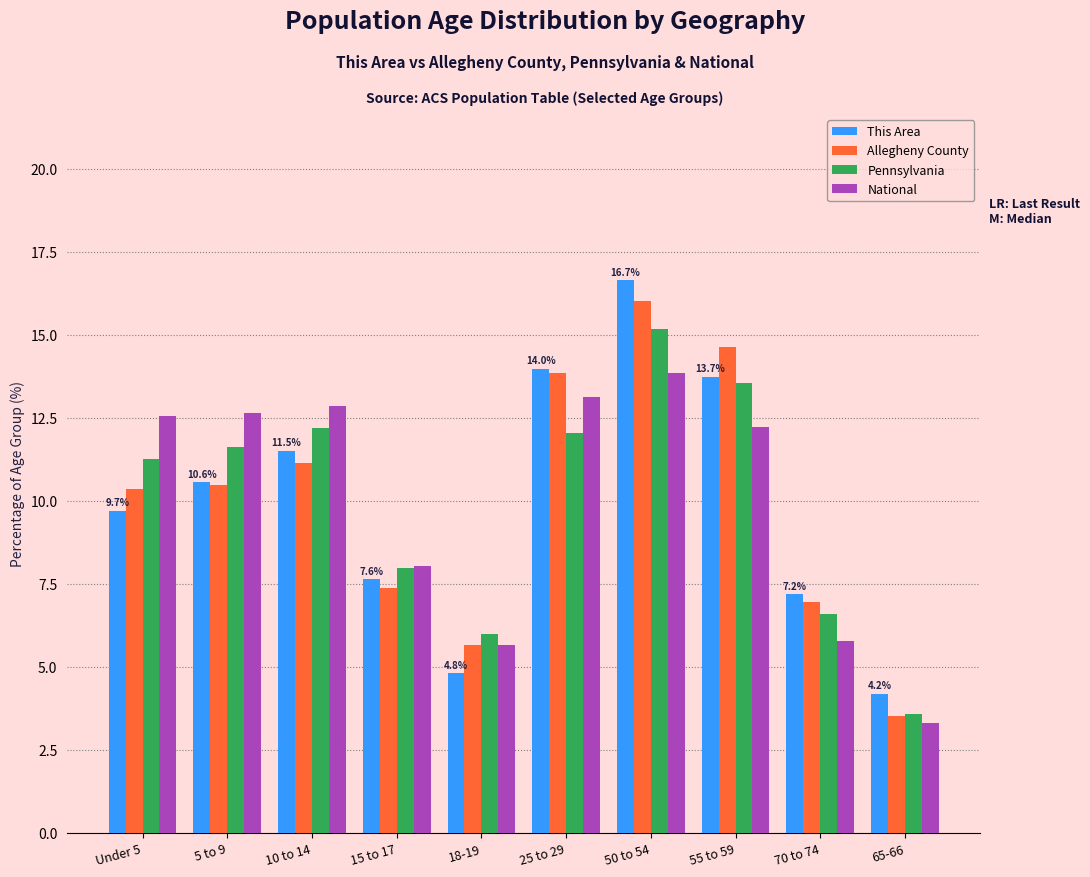

At which category is the sum across all series the highest?

50 to 54